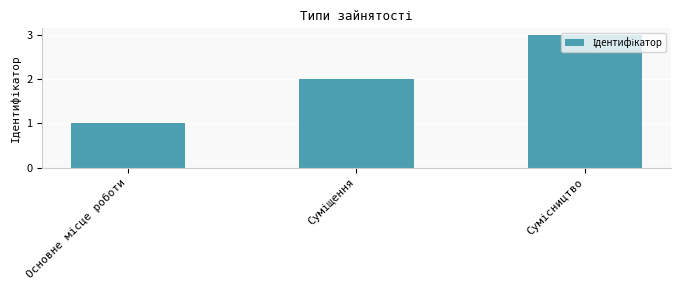

What is the maximum value shown in the chart?

3